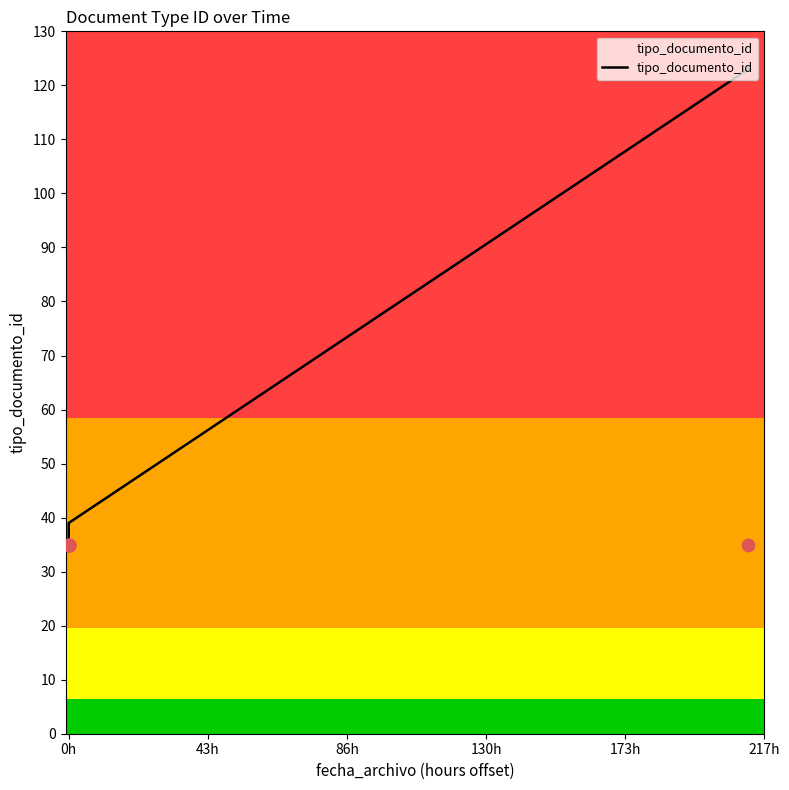

What is the ratio of the value at 217h to the value at 0h?

3.5